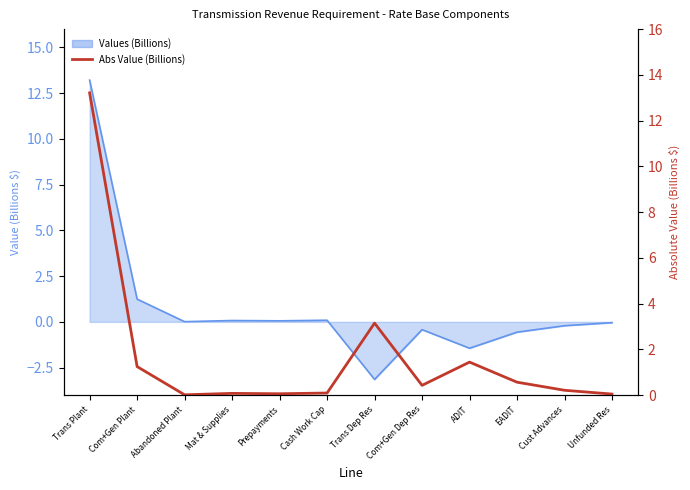

At which category does Values (Billions) reach its first local peak?

Mat & Supplies